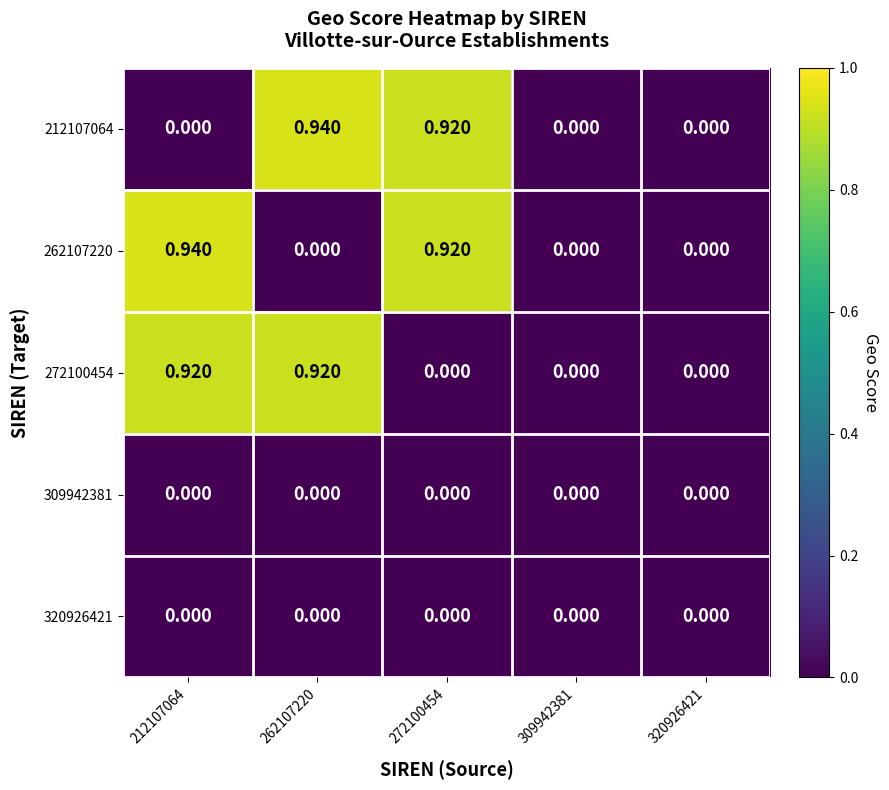

Is the value of 309942381 at 272100454 greater than the value of 272100454 at 262107220?

No